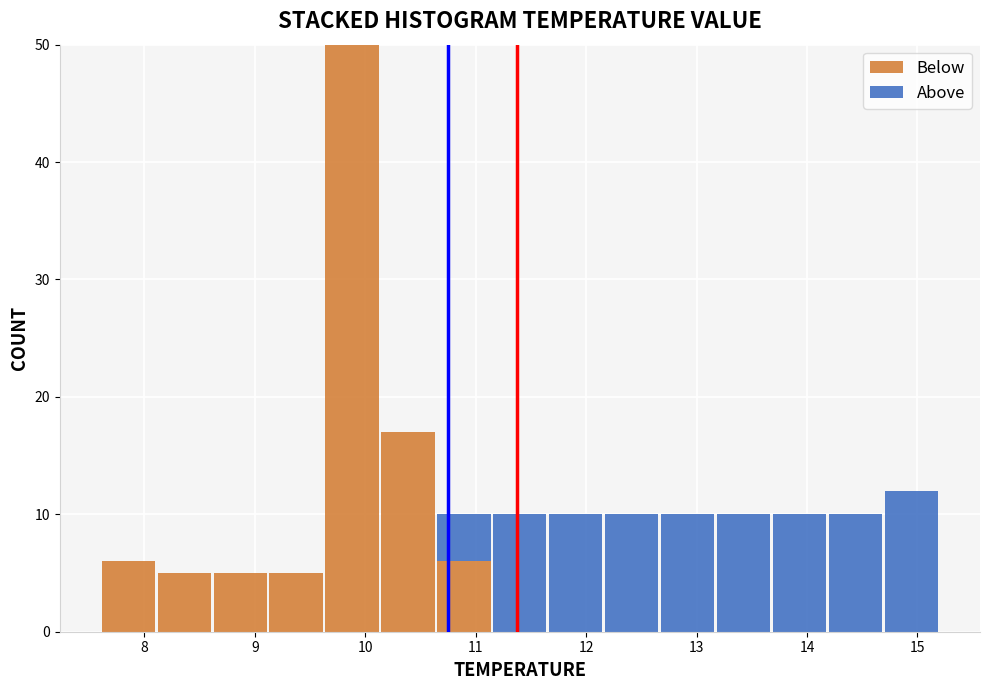

Reading left to right, list every stacked bar in this chart as the range it spans on the x-axis followed by its total height. Neither the bar edges nor the heights are printed on the chart, so give them approximately, as read against the axes.

7.6 to 8.1: 6
8.1 to 8.6: 5
8.6 to 9.1: 5
9.1 to 9.6: 5
9.6 to 10.1: 50
10.1 to 10.6: 17
10.6 to 11.1: 10
11.1 to 11.7: 10
11.7 to 12.2: 10
12.2 to 12.7: 10
12.7 to 13.2: 10
13.2 to 13.7: 10
13.7 to 14.2: 10
14.2 to 14.7: 10
14.7 to 15.2: 12